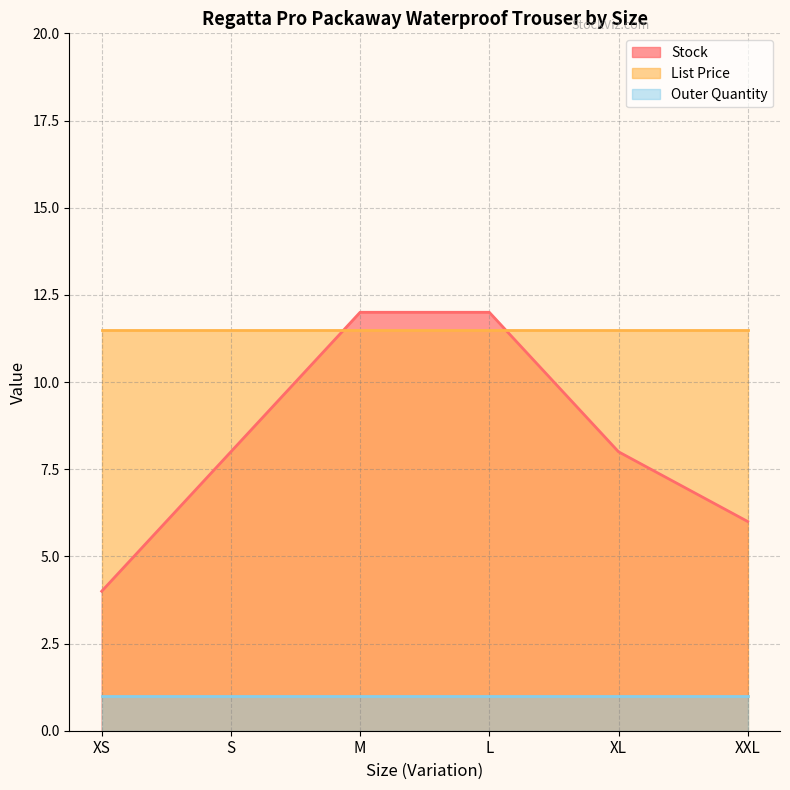

Rank the series by their average value, from highest to lowest.

List Price, Stock, Outer Quantity